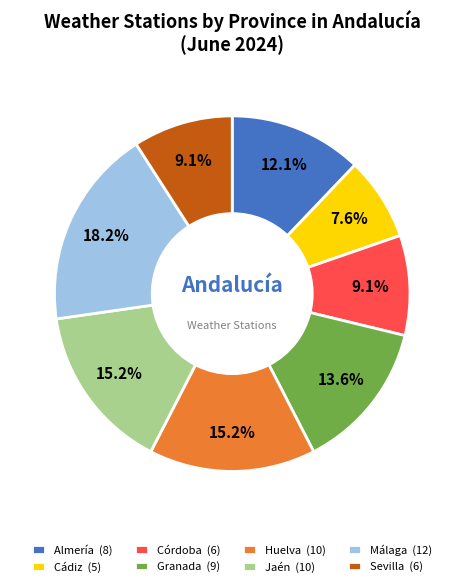

What is the total percentage of Sevilla (6) and Málaga (12)?

27.3%